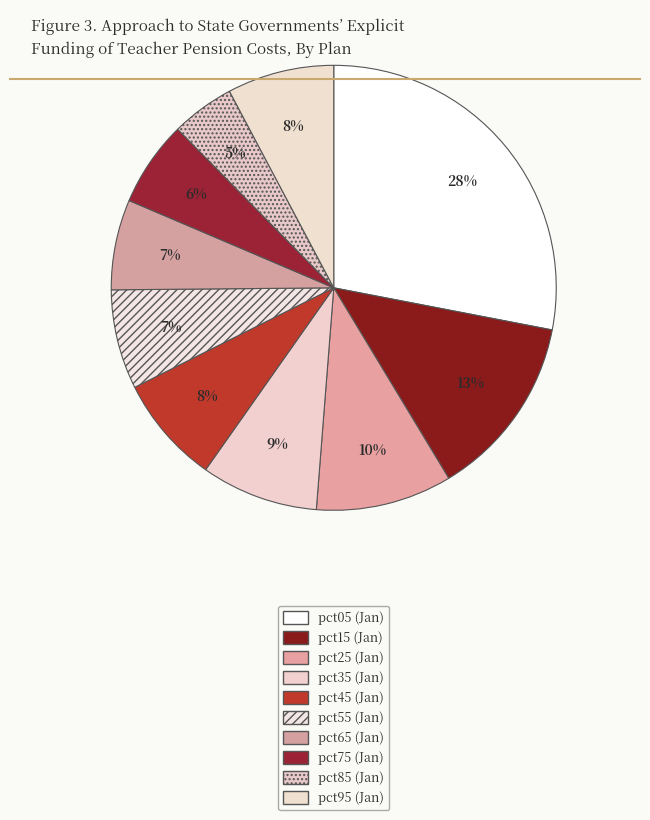

Which has a higher value, pct55 or pct45?

pct45